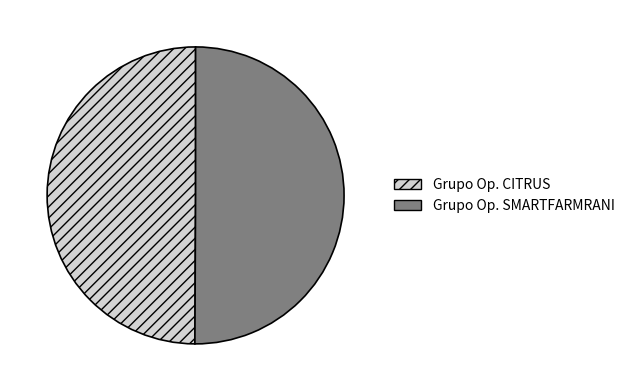

Is it true that Grupo Op. SMARTFARMRANI is 50% of the pie?

True